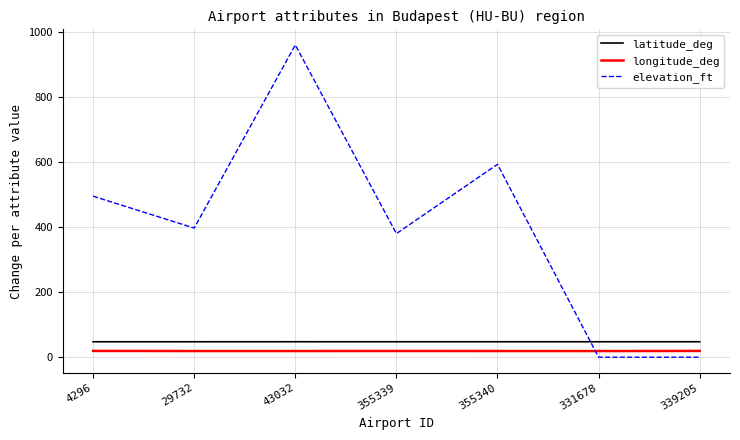

Read the latitude_deg value at 355339.

47.5